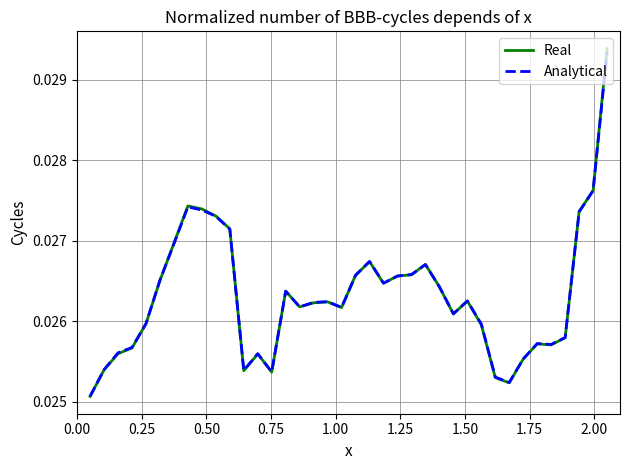

Which series has the widest spread of values?

Real